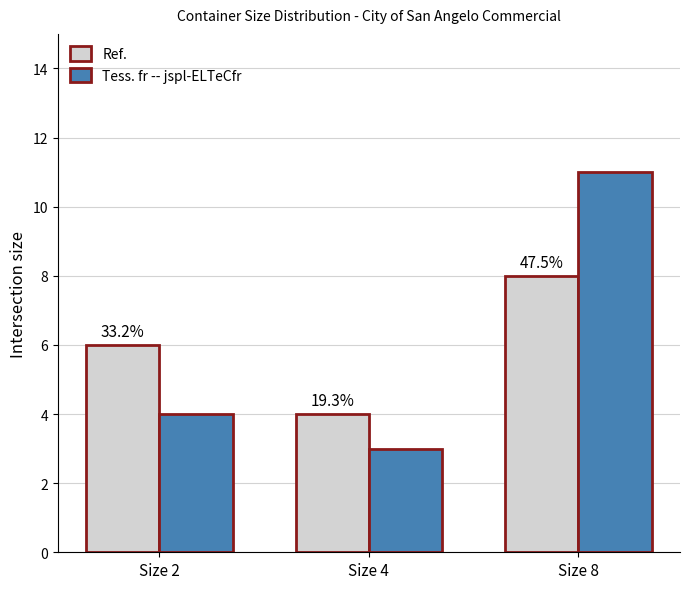

Reading right to left, transcribe all the data shown in this chart.

Ref.: Size 8=8	Size 4=4	Size 2=6
Tess. fr -- jspl-ELTeCfr: Size 8=11	Size 4=3	Size 2=4